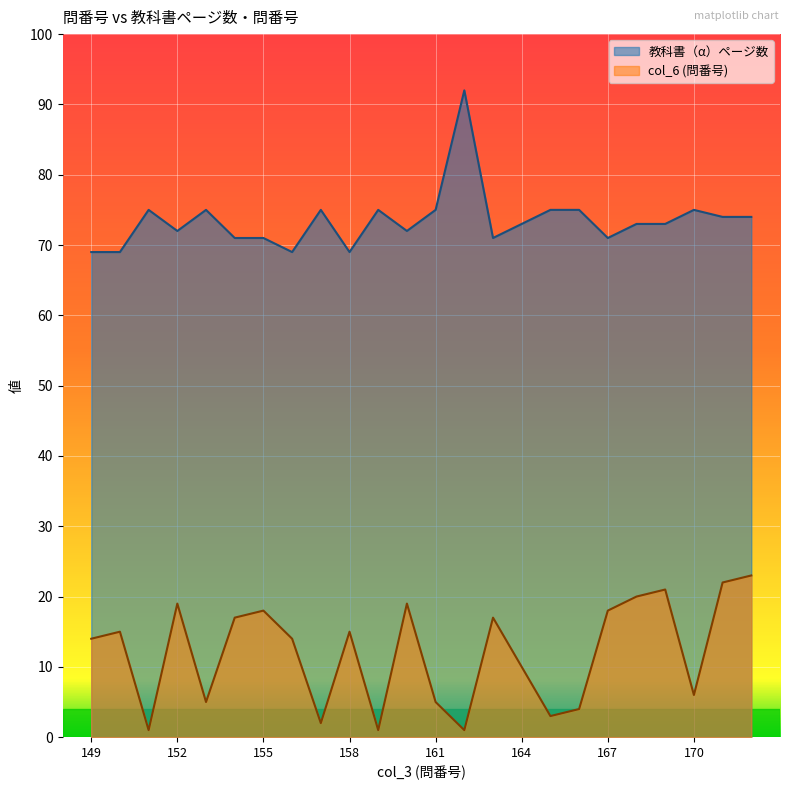

What is the difference between the highest and lowest values at 25?

53